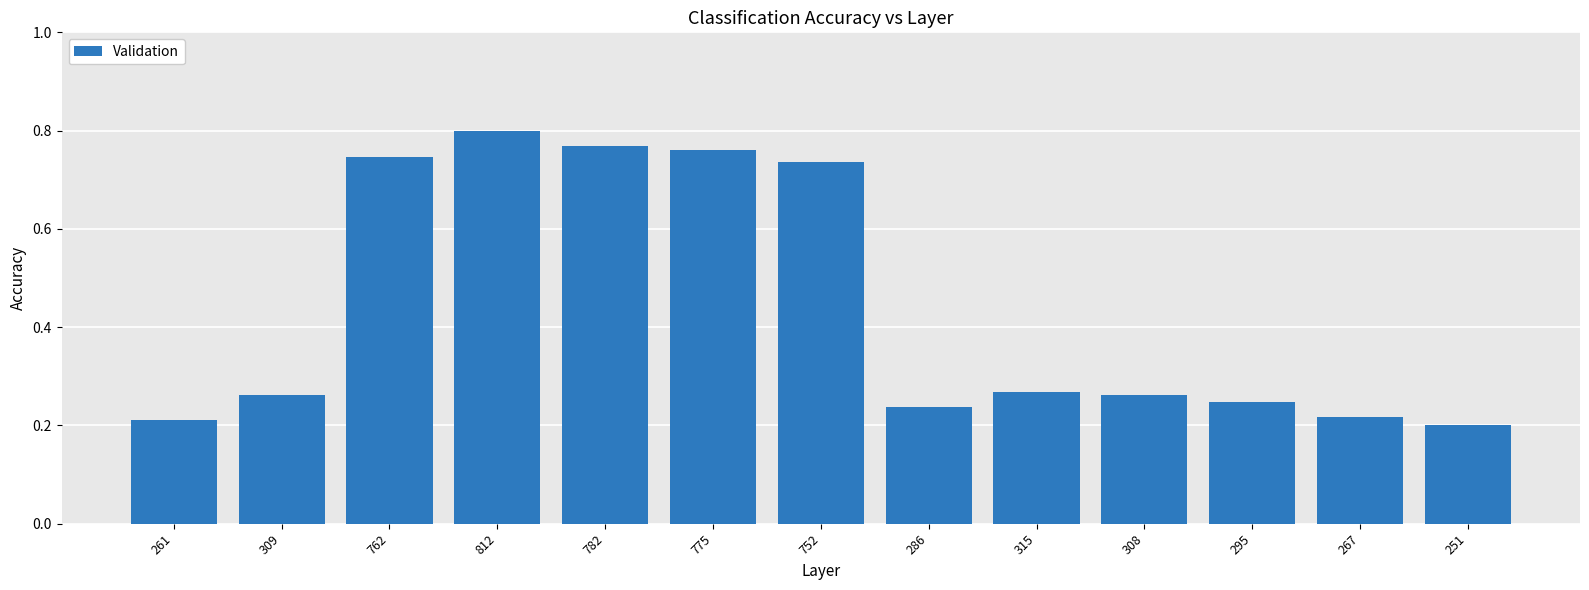

Is it true that the value at 295 is 0.2?

True